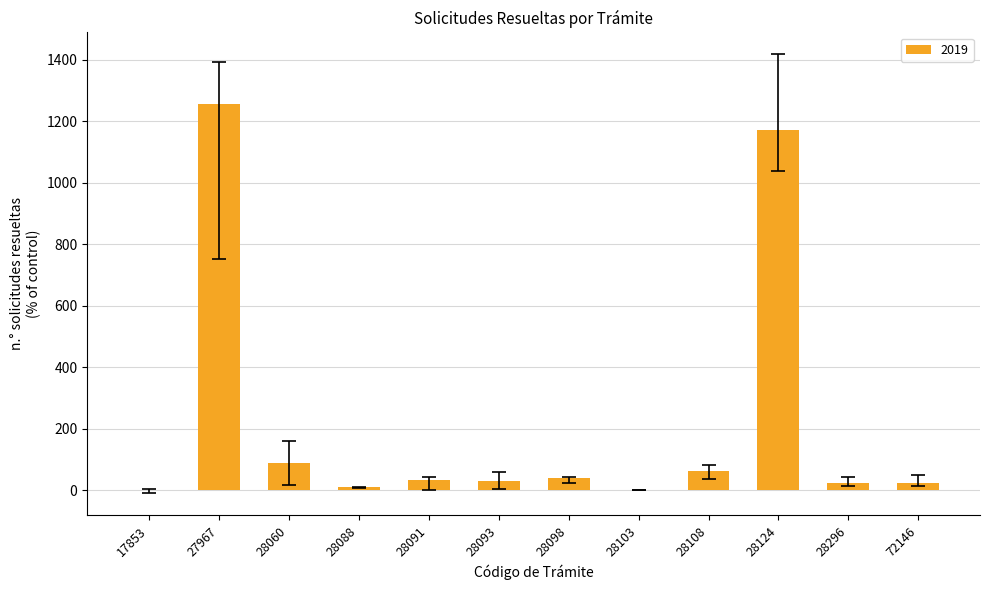

What is the maximum value shown in the chart?

1255